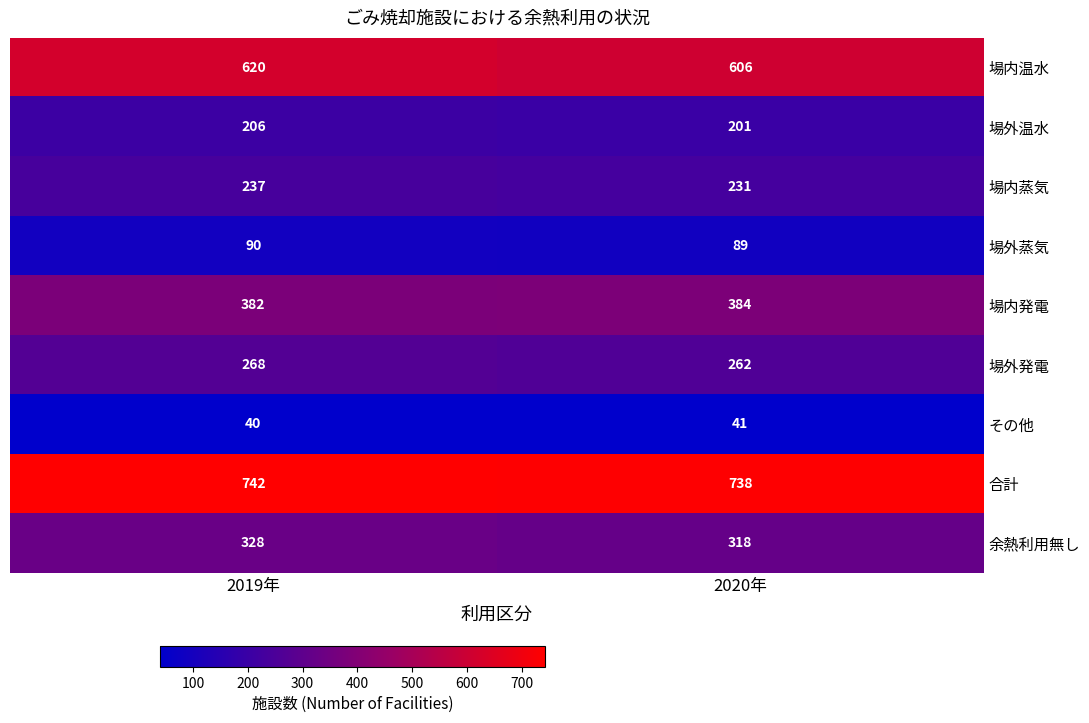

Which series has the largest total across all categories?

合計